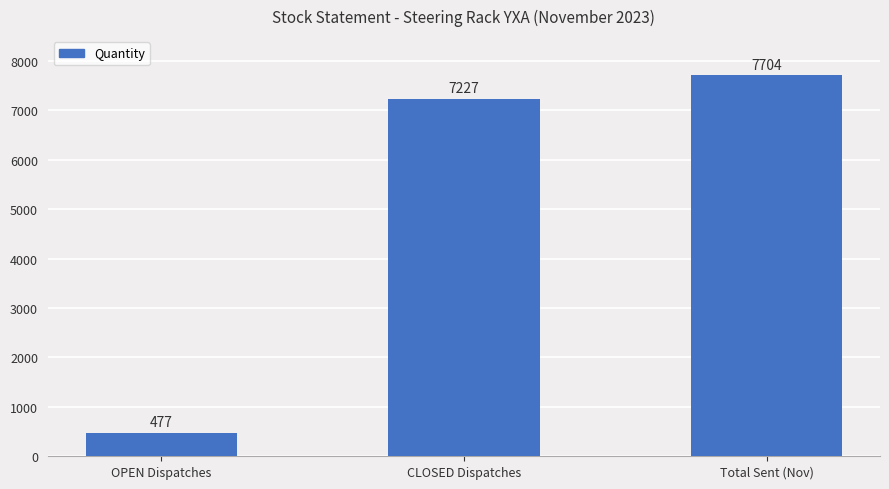

What position from the right is CLOSED Dispatches?

2